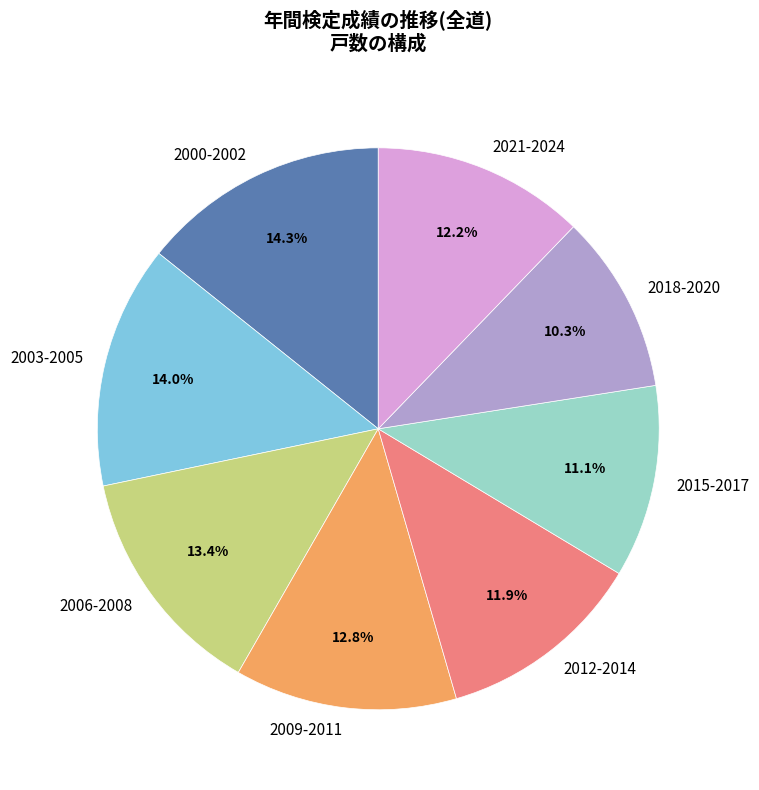

Is there any slice that represents more than half of the pie?

No